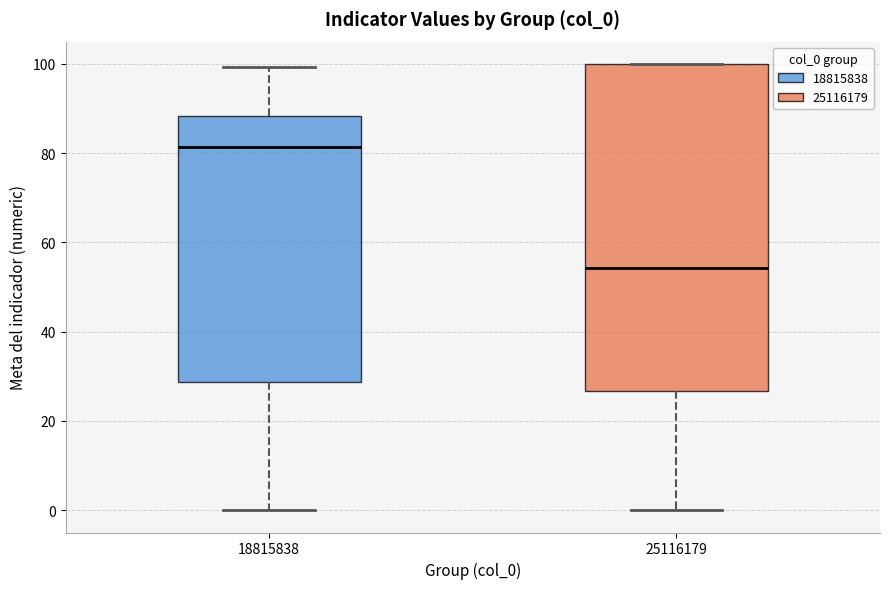

Where is the lower edge of the box at x = 25116179 on the y-axis? The values are not printed on the chart, so give them approximately, as read against the axis.

26